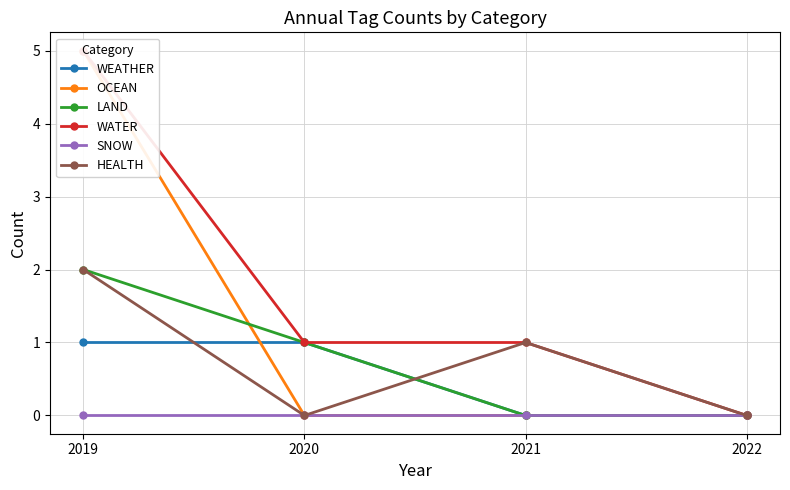

Reading left to right, what are all the values shown in this chart?

WEATHER: 2019=1	2020=1	2021=0	2022=0
OCEAN: 2019=5	2020=0	2021=0	2022=0
LAND: 2019=2	2020=1	2021=0	2022=0
WATER: 2019=5	2020=1	2021=1	2022=0
SNOW: 2019=0	2020=0	2021=0	2022=0
HEALTH: 2019=2	2020=0	2021=1	2022=0